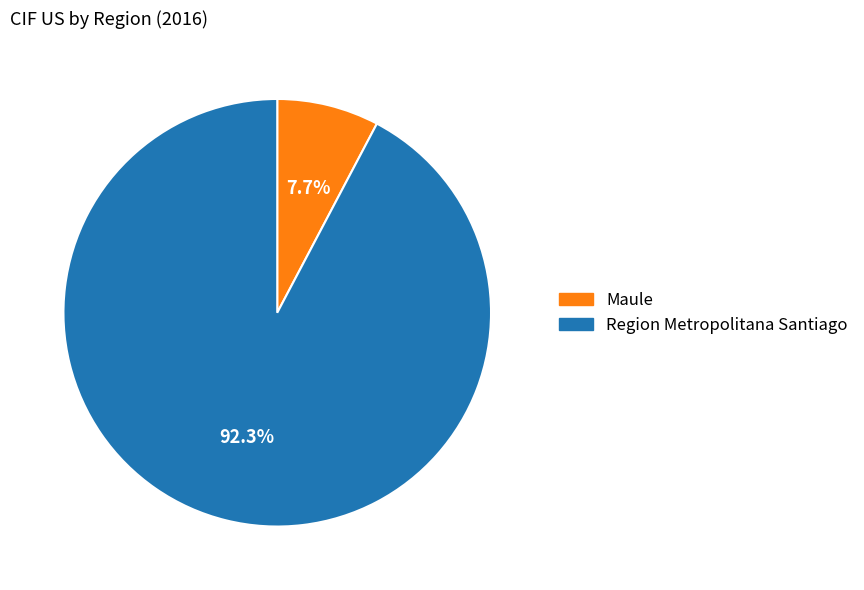

What is the total percentage of Maule and Region Metropolitana Santiago?

100.0%